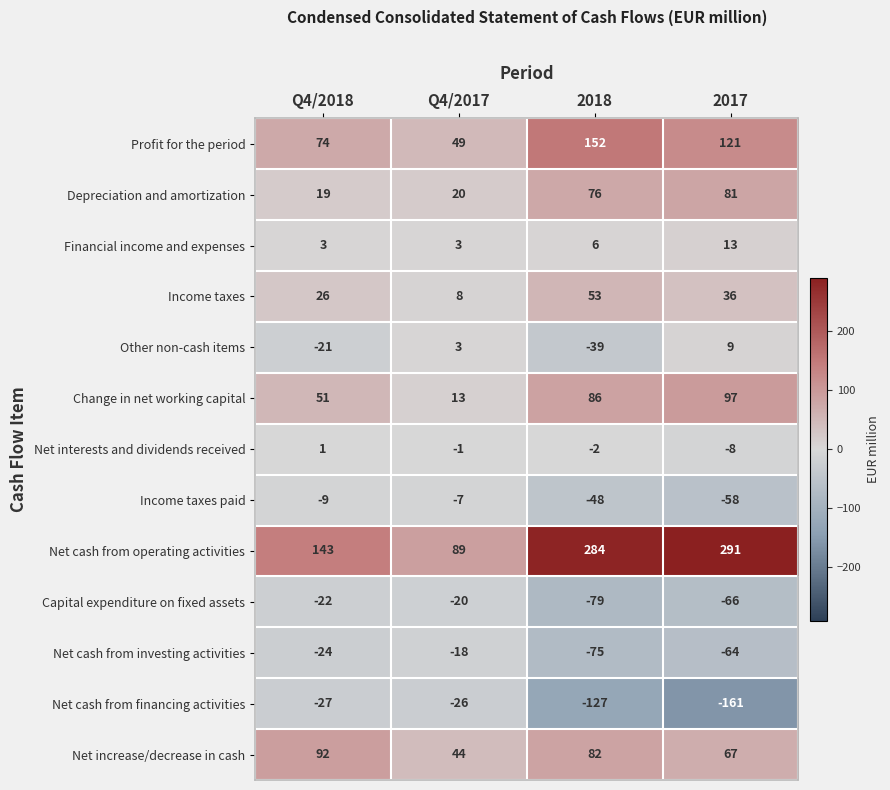

How many data points does each series have?

4